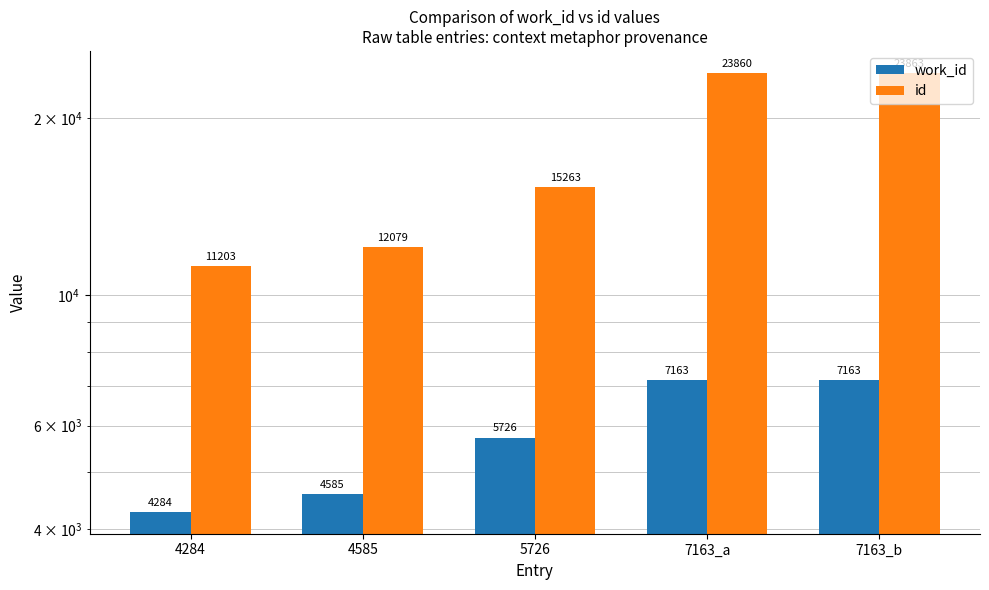

What position from the left is 7163_a?

4